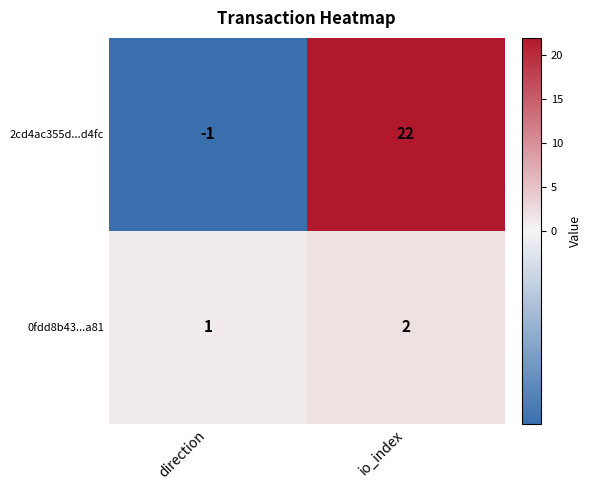

Rank the series at io_index from highest to lowest value.

2cd4ac355d...d4fc, 0fdd8b43...a81